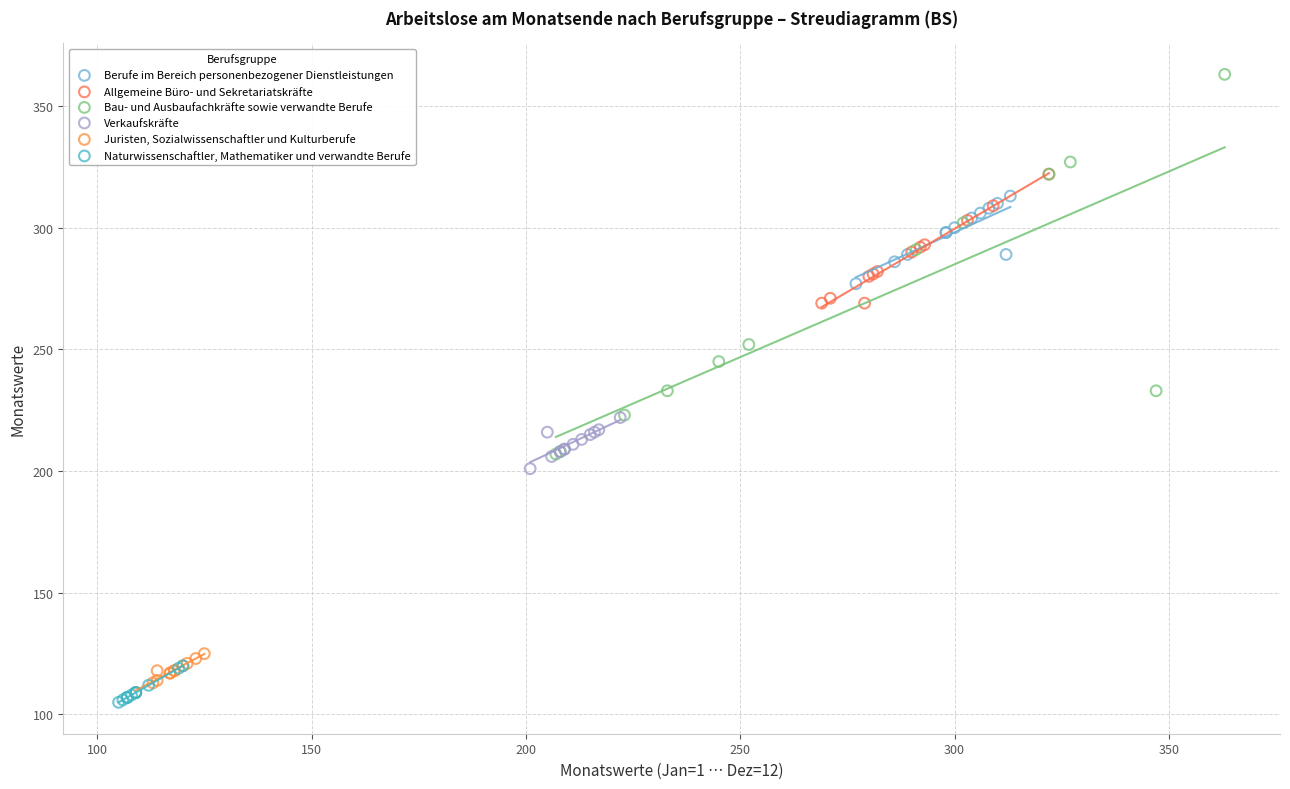

What are all the series names shown in the legend?

Berufe im Bereich personenbezogener Dienstleistungen, Allgemeine Büro- und Sekretariatskräfte, Bau- und Ausbaufachkräfte sowie verwandte Berufe, Verkaufskräfte, Juristen, Sozialwissenschaftler und Kulturberufe, Naturwissenschaftler, Mathematiker und verwandte Berufe